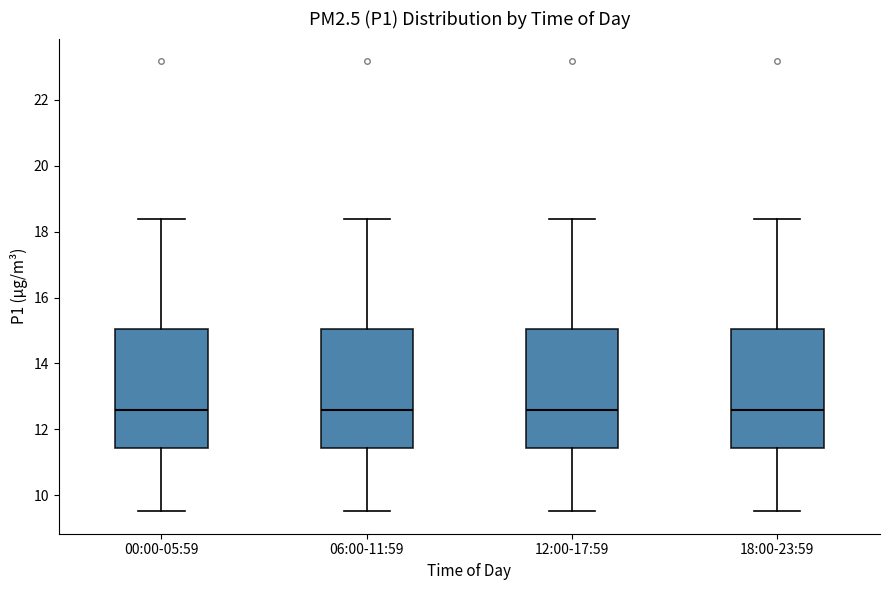

Where does the upper whisker of the box for 00:00-05:59 end on the y-axis? The values are not printed on the chart, so give them approximately, as read against the axis.

18.4